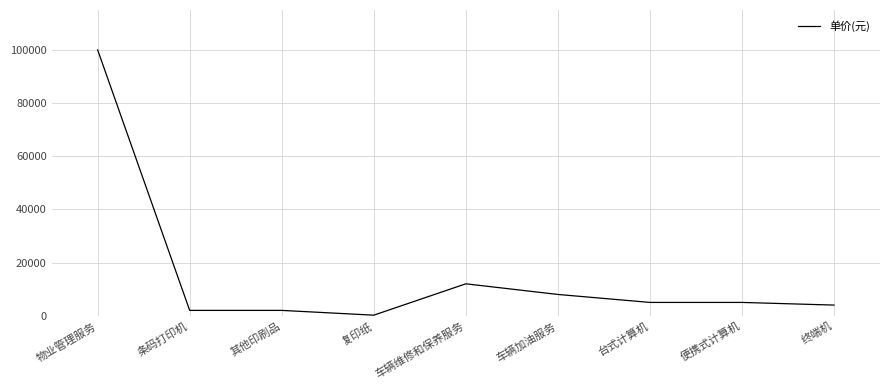

What is the ratio of the value at 车辆加油服务 to the value at 物业管理服务?

0.1